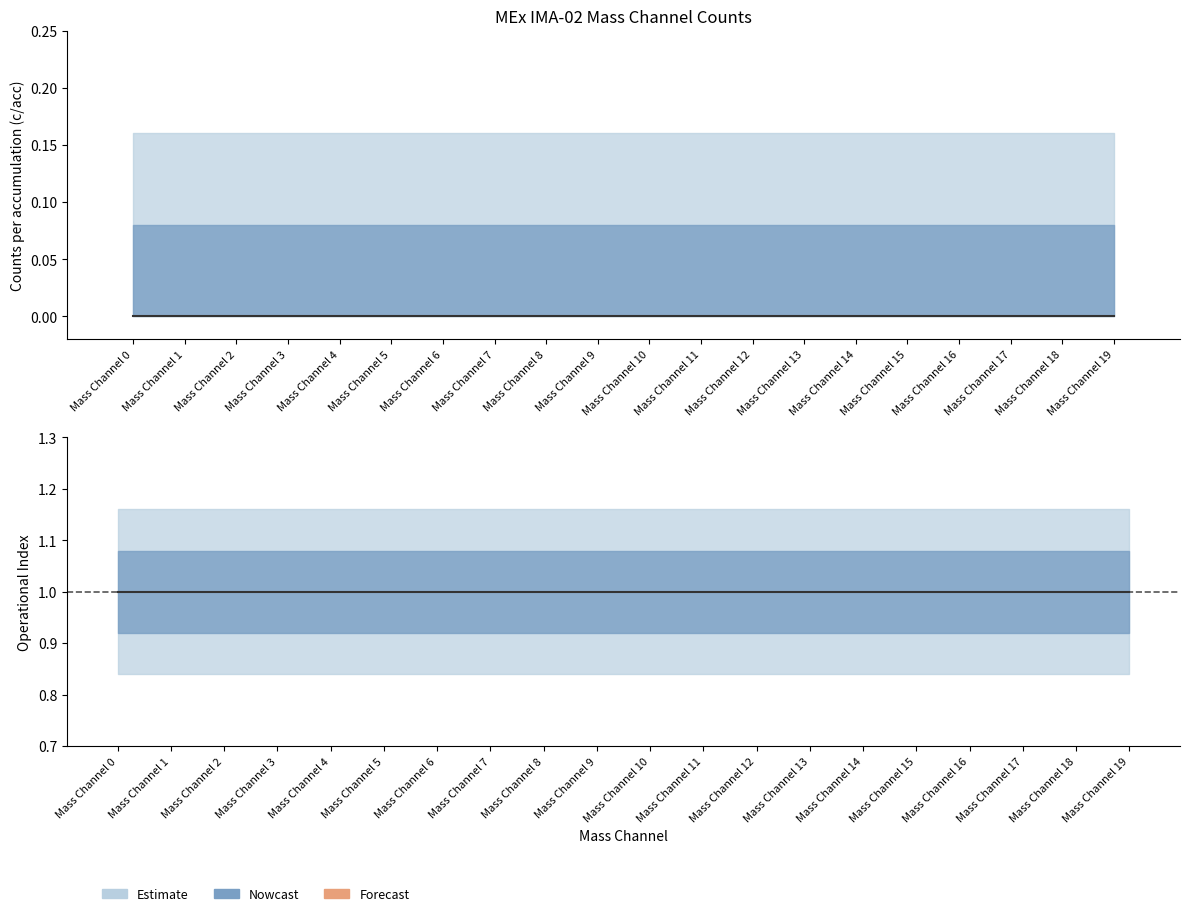

How many bars are there in each group?

3